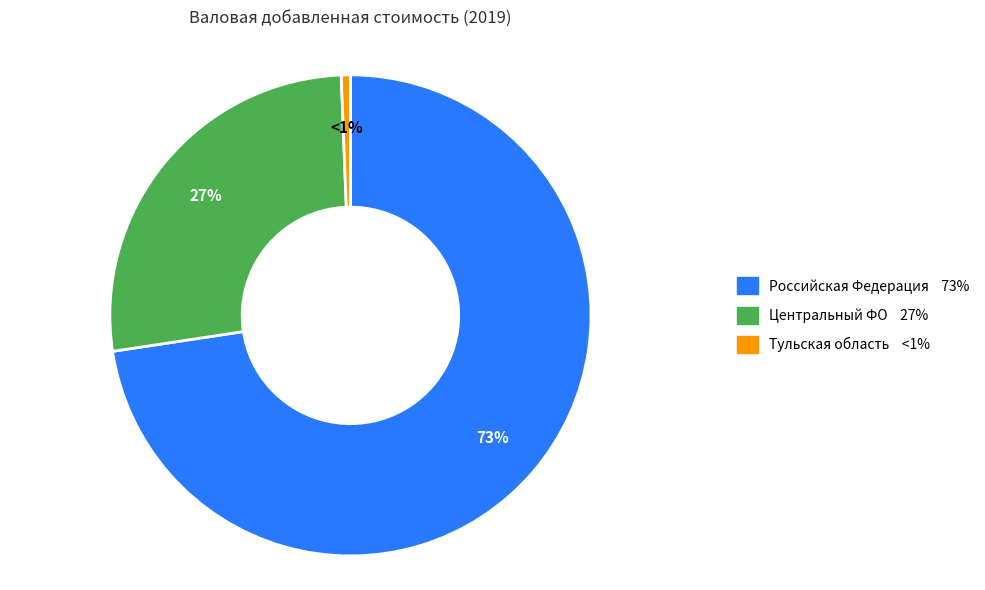

What percentage is the Тульская область slice, to the nearest percent?

1%